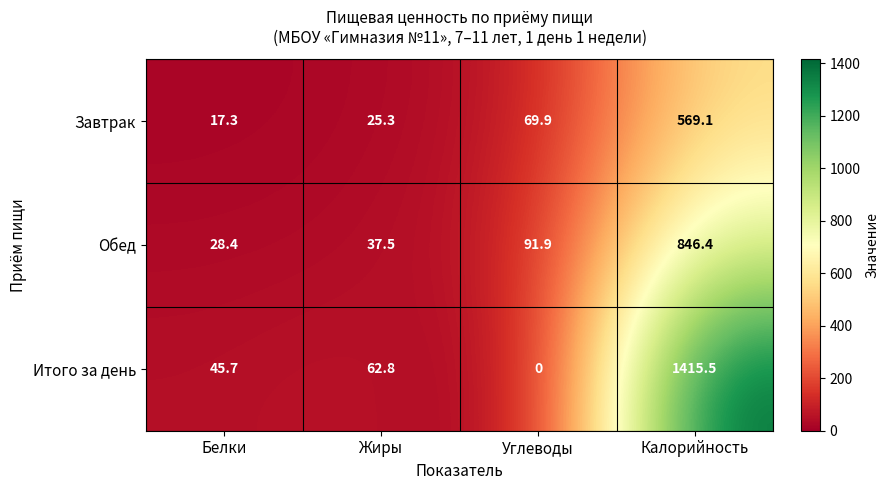

Rank the series at Калорийность from lowest to highest value.

Завтрак, Обед, Итого за день